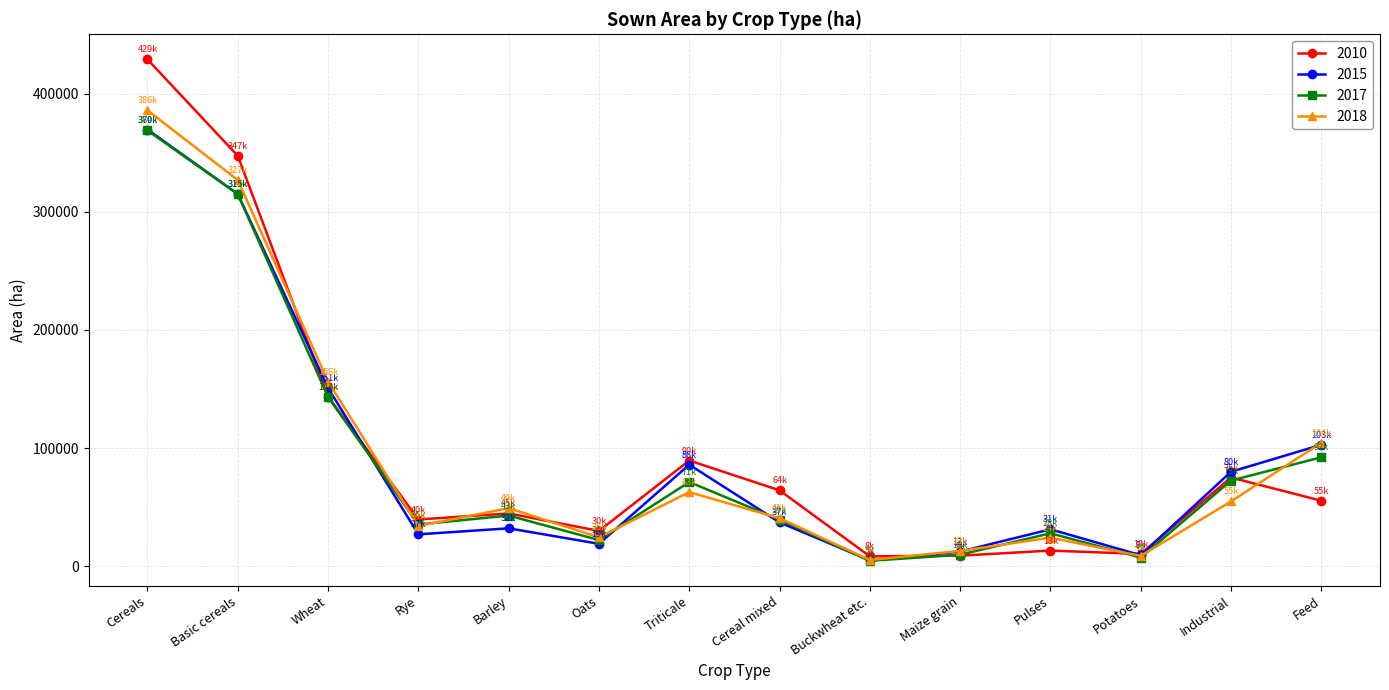

Where is the first local minimum for 2018?

Rye